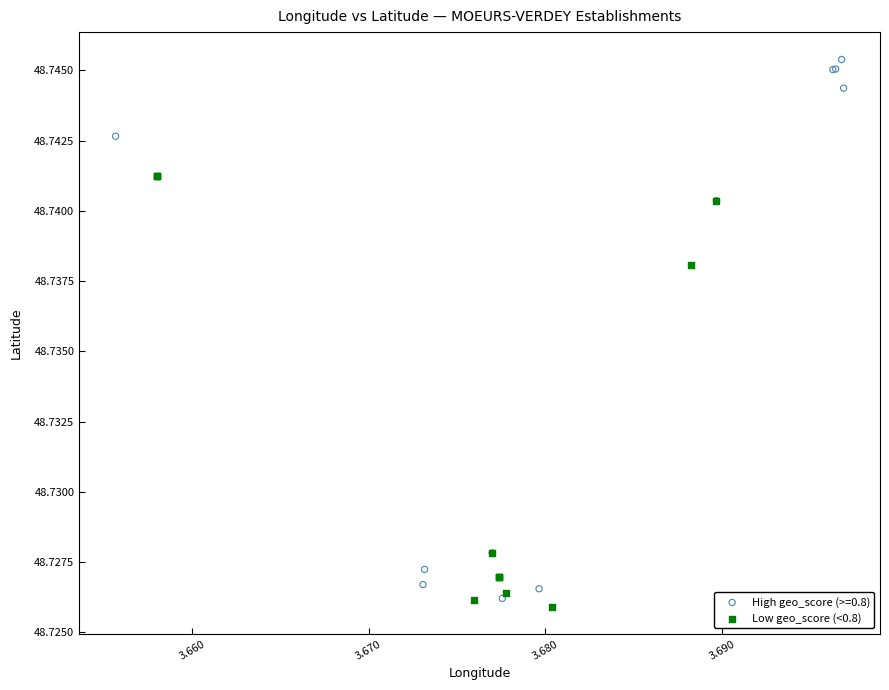

Which series has the widest spread of Y values?

High geo_score (>=0.8)